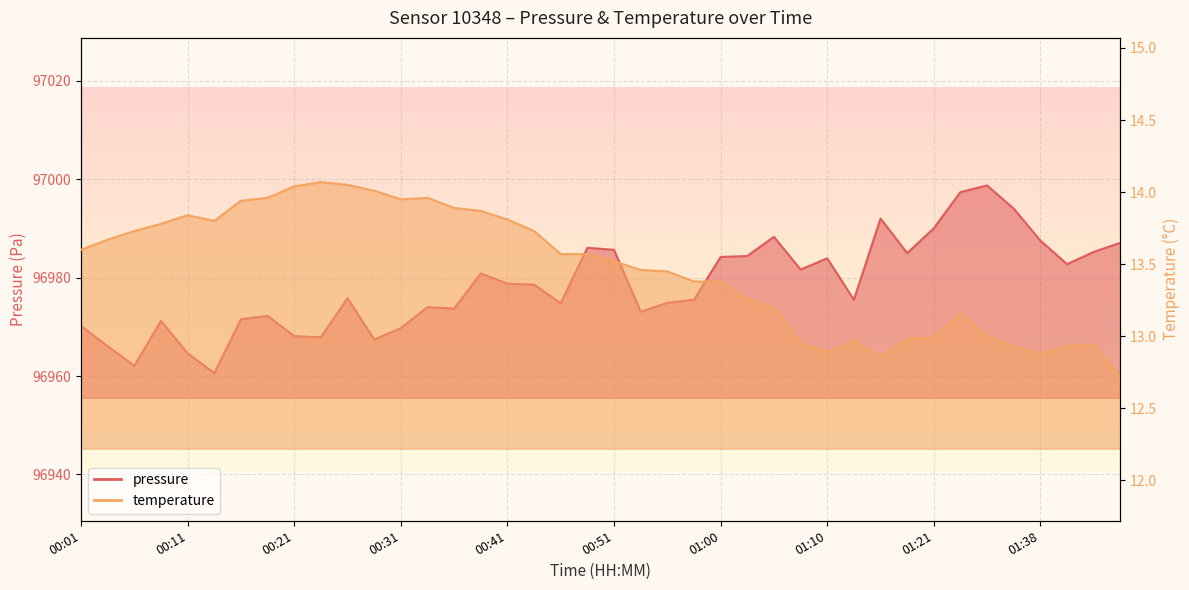

What is the sum of the pressure values at 00:06 and 00:38?

193943.0